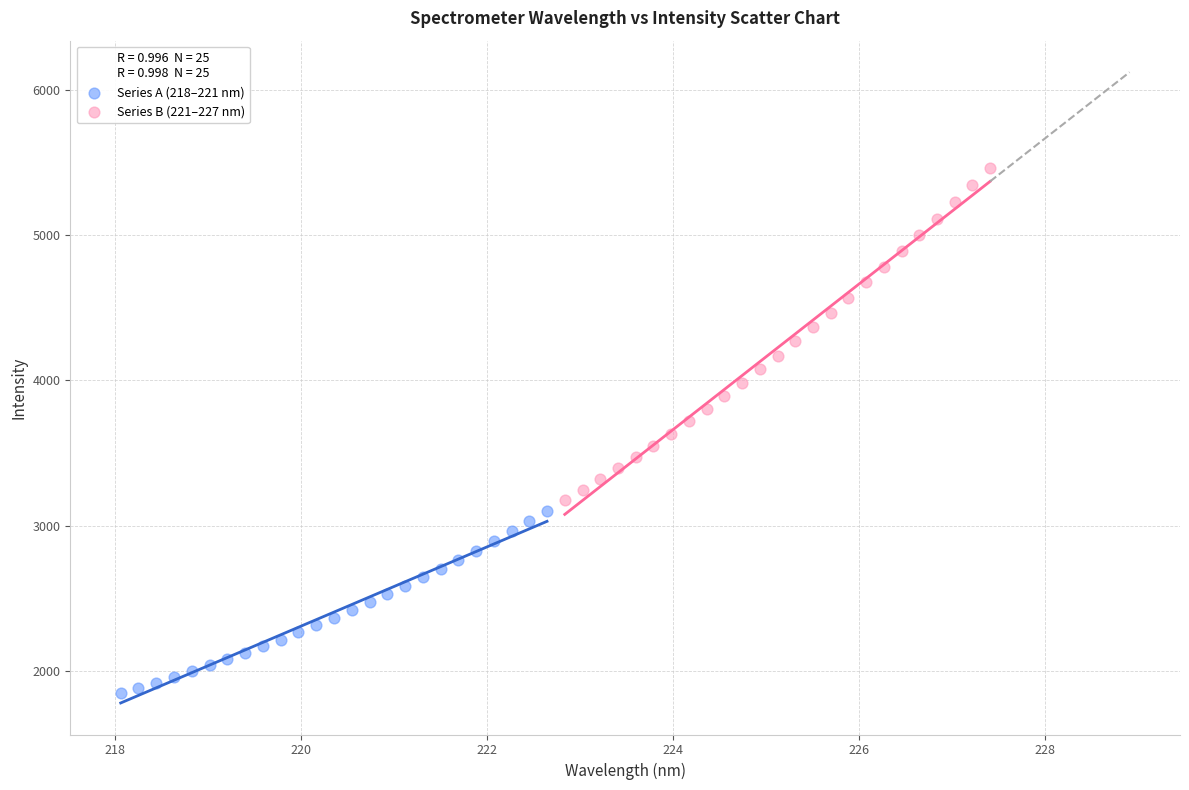

Which series has the largest Y range (max minus min)?

Series B (221–227 nm)